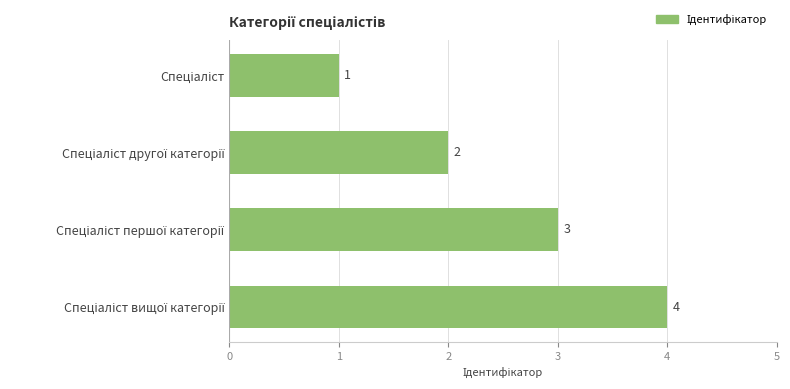

Count the values in the range 2 to 4.

3